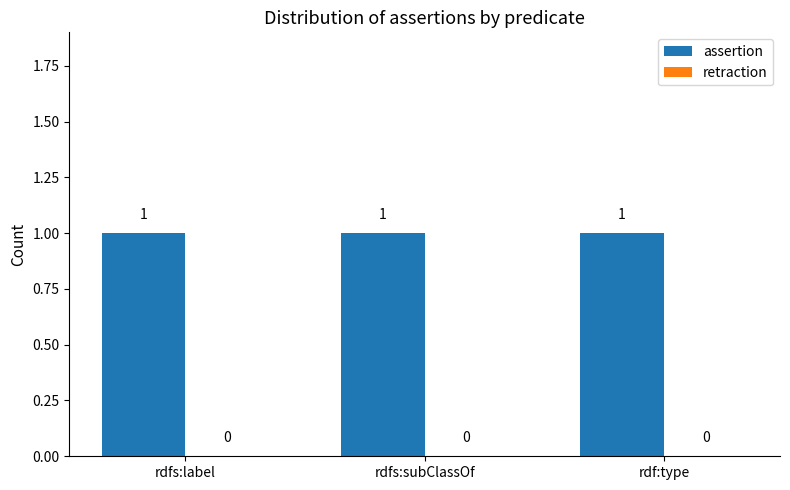

What is the total value across all series at rdfs:subClassOf?

1